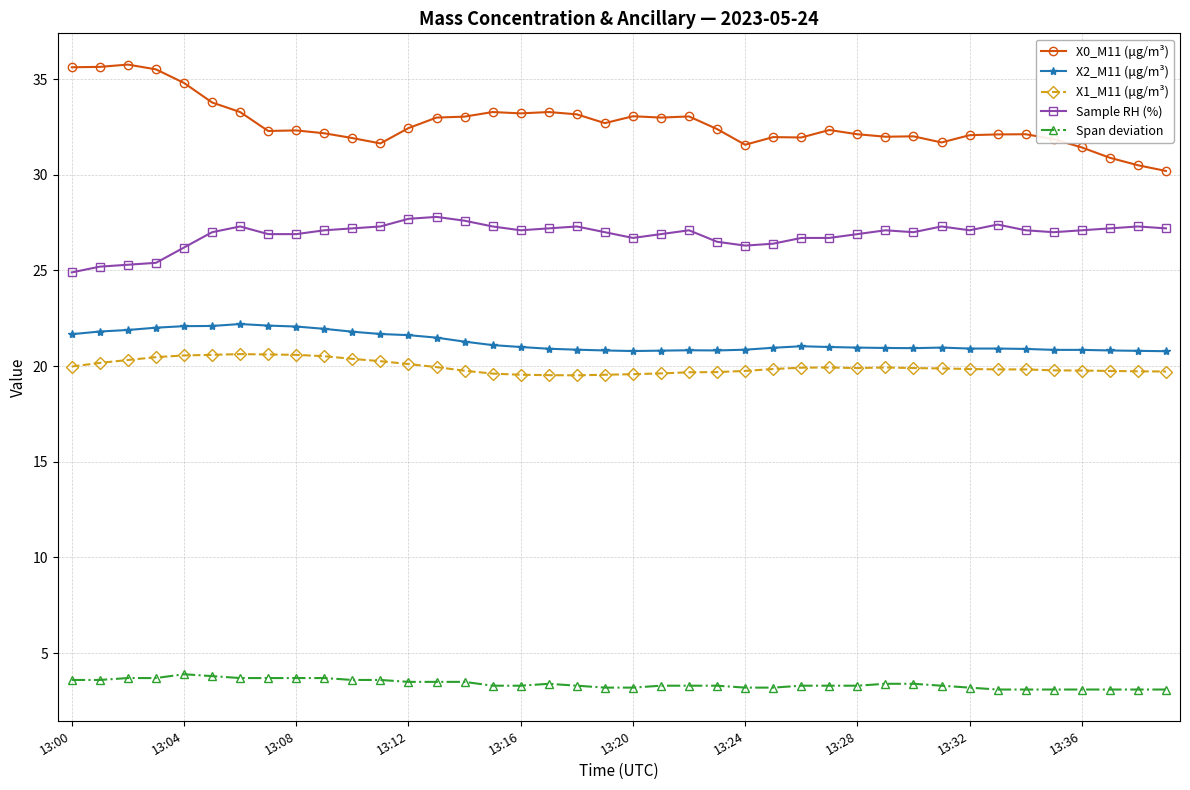

Which series has the largest range (max minus min)?

X0_M11 (μg/m³)